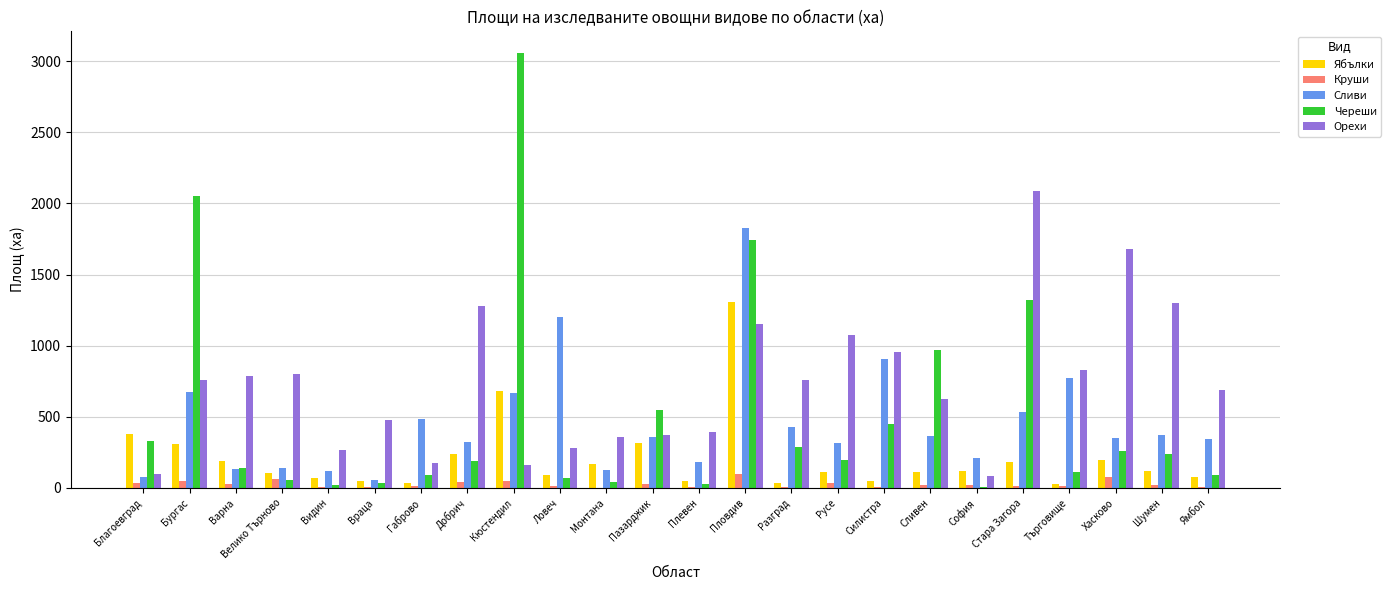

Does the chart contain stacked bars?

No